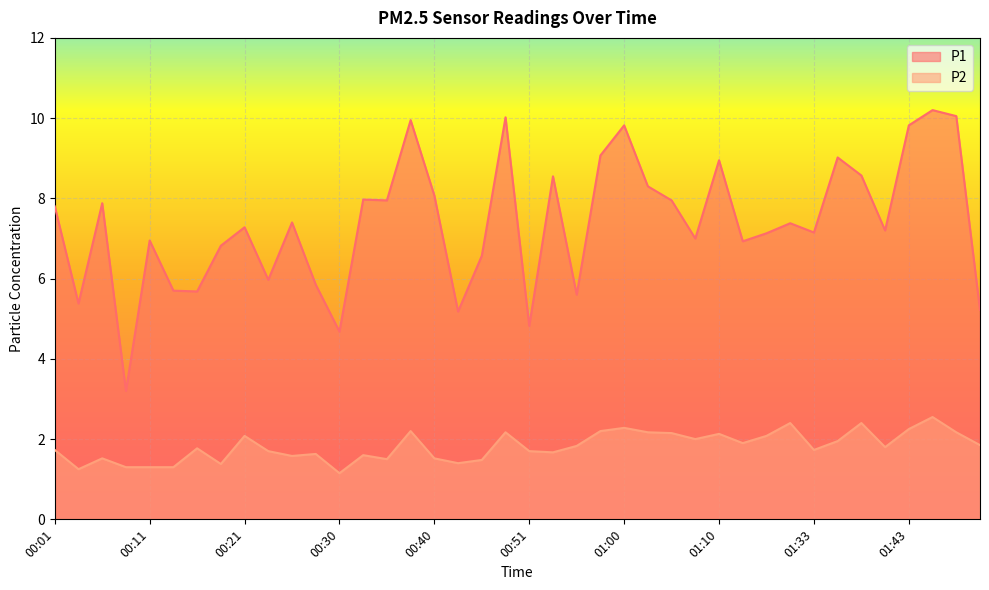

List the labels in order of P1 value, largest first.

01:48, 01:51, 00:48, 00:38, 01:00, 01:43, 00:58, 01:36, 01:10, 01:38, 00:53, 01:03, 00:40, 00:33, 00:35, 01:05, 00:06, 00:01, 00:26, 01:31, 00:21, 01:41, 01:33, 01:28, 01:08, 00:11, 01:15, 00:18, 00:45, 00:23, 00:28, 00:13, 00:16, 00:55, 00:04, 01:56, 00:43, 00:51, 00:30, 00:08